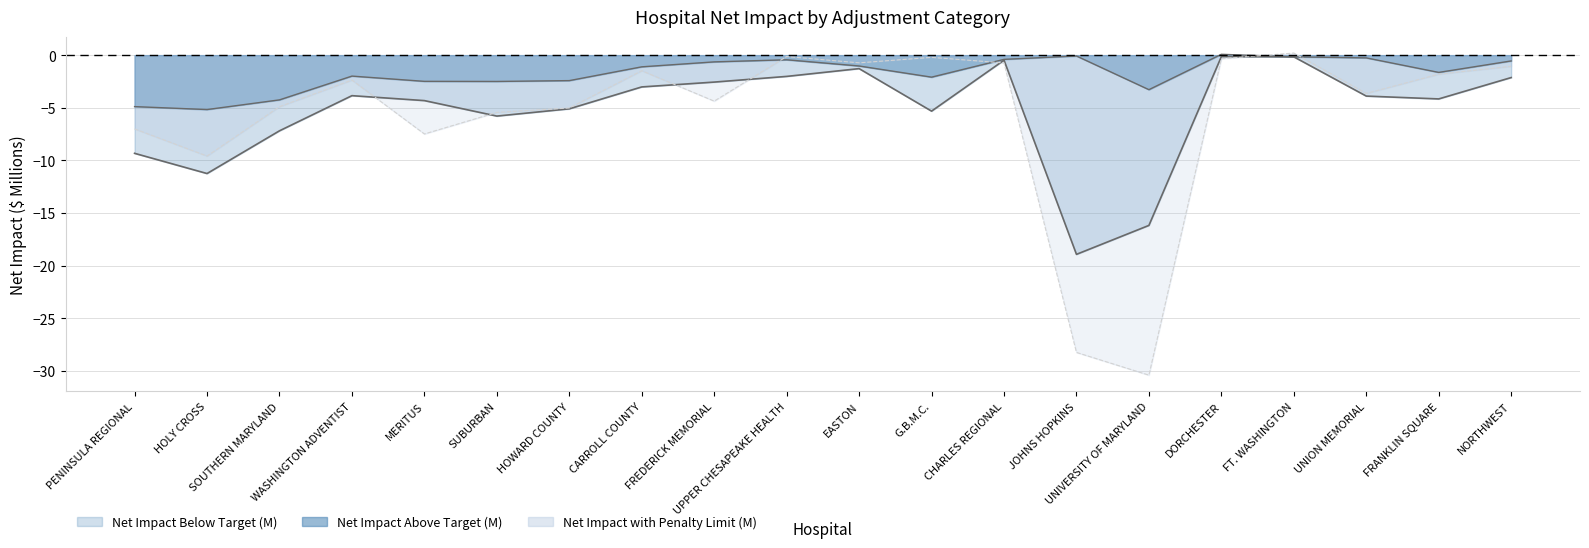

True or false: Net Impact with Penalty Limit (M) and Net Impact Above Target (M) cross at least once.

True